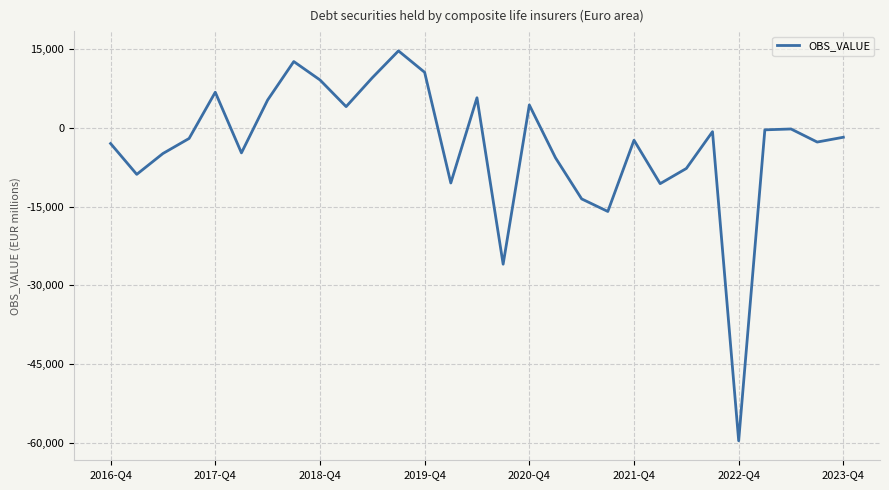

What is the minimum value shown in the chart?

-59594.7